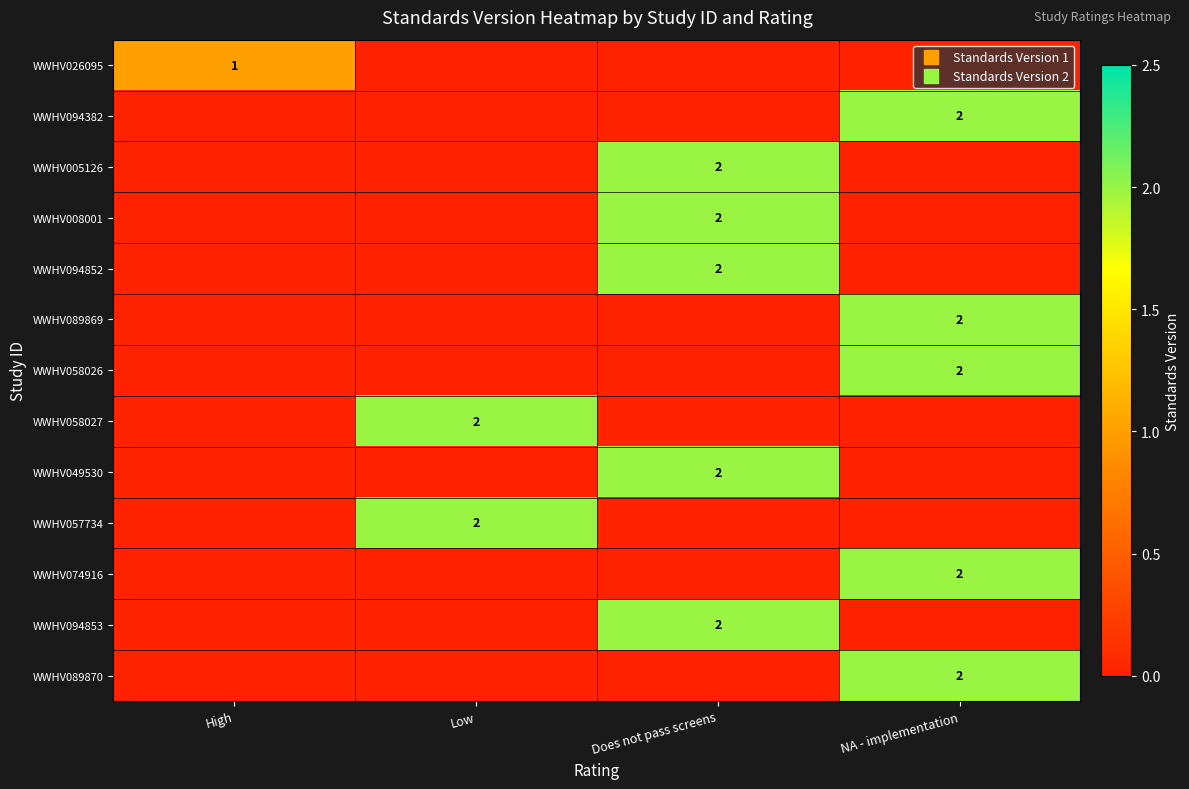

At which category does the chart reach its minimum across all series?

Low